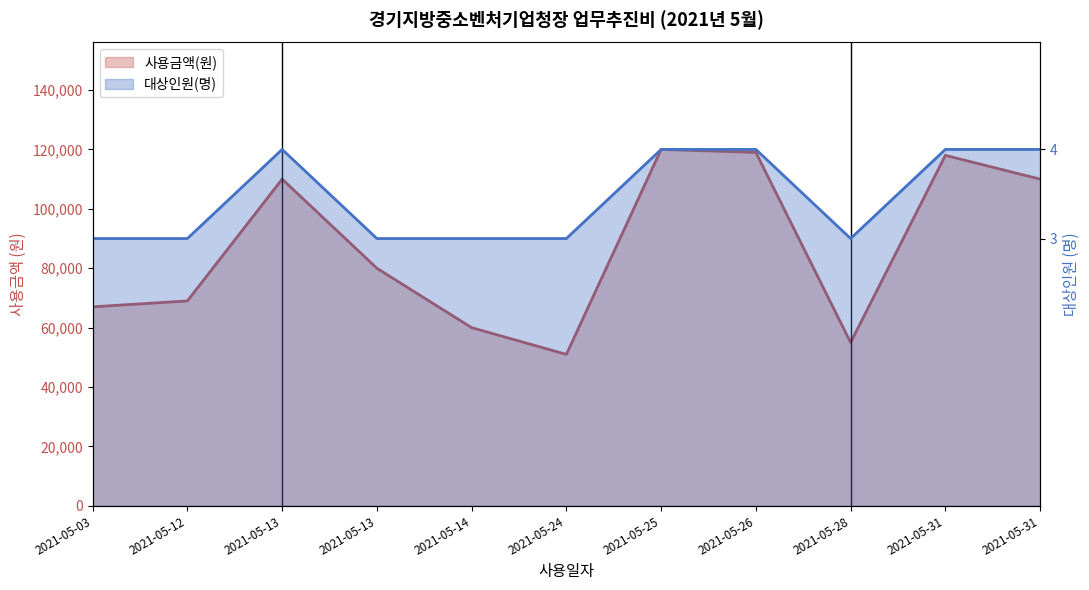

How many interior local valleys does the 대상인원(명) series have?

1